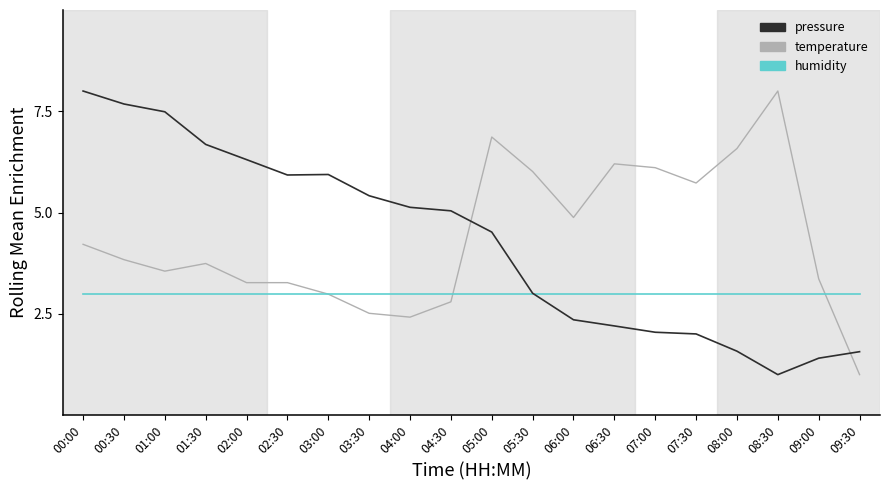

Which series has the largest total across all categories?

temperature